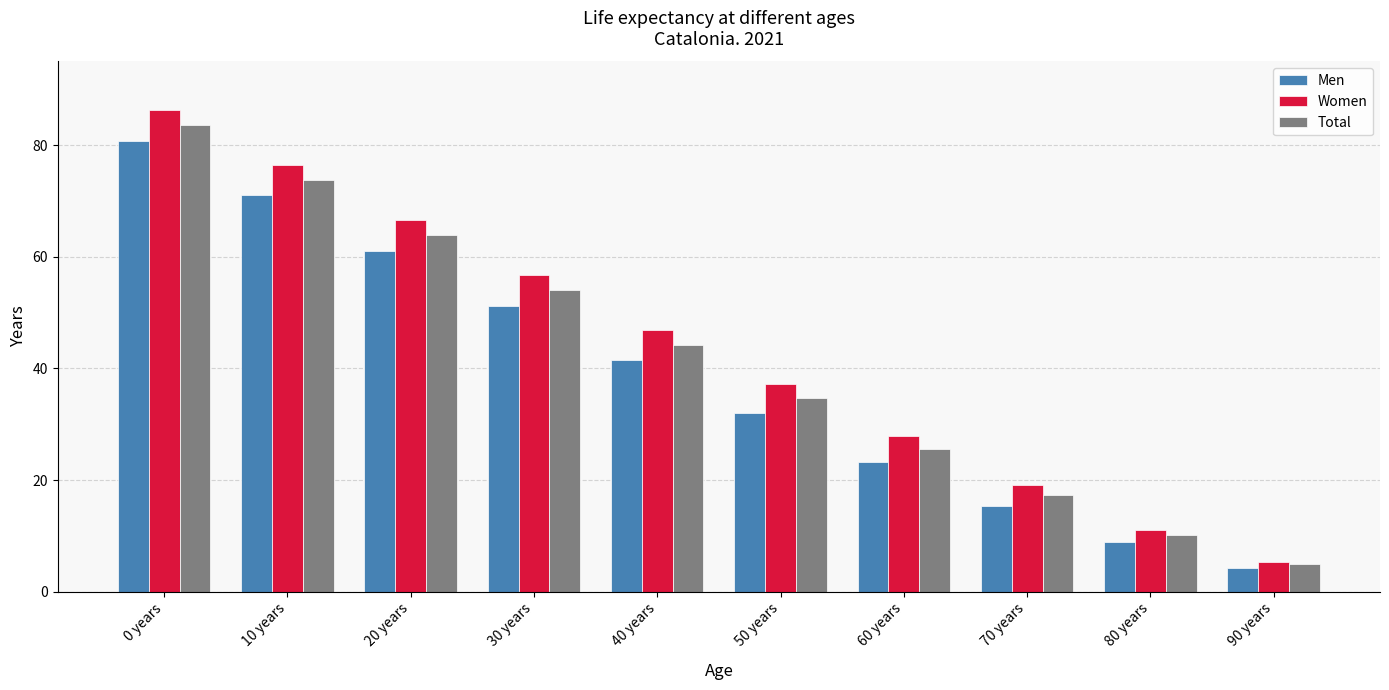

Rank the series at 50 years from highest to lowest value.

Women, Total, Men